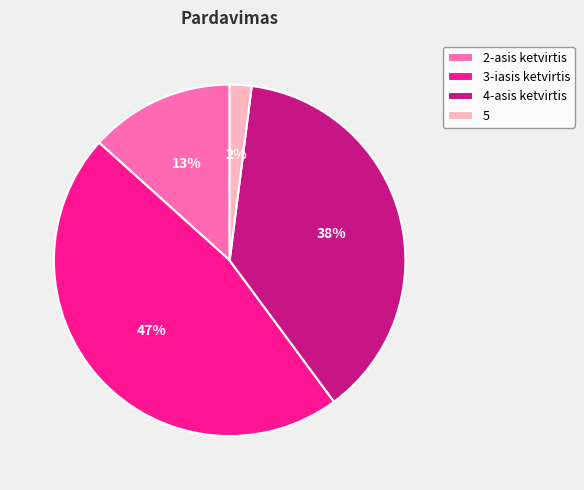

Combined, do 3-iasis ketvirtis and 2-asis ketvirtis account for over 50%?

Yes